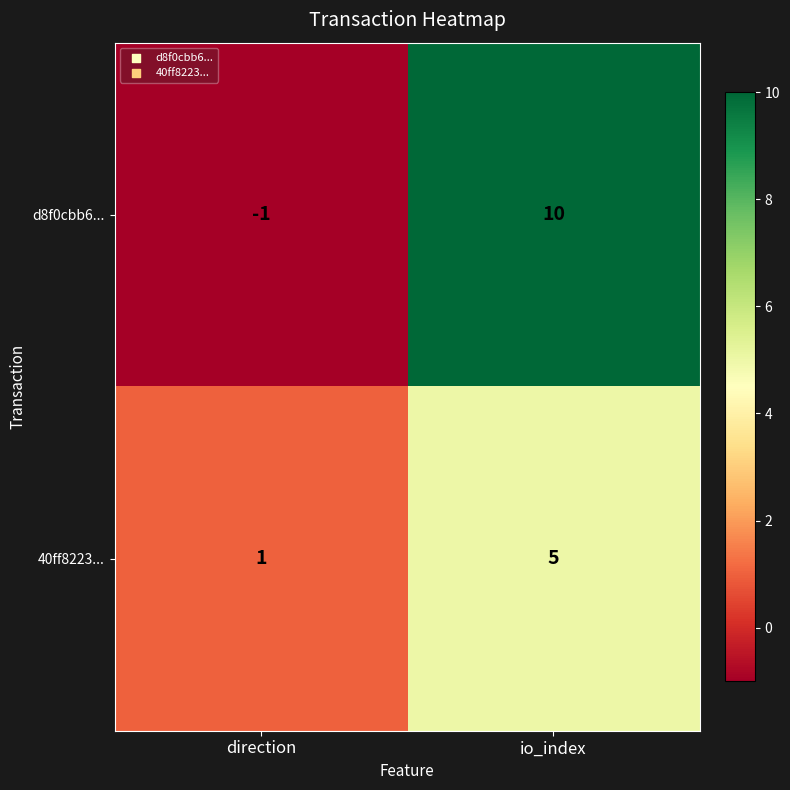

Which label corresponds to the largest value in the chart?

io_index